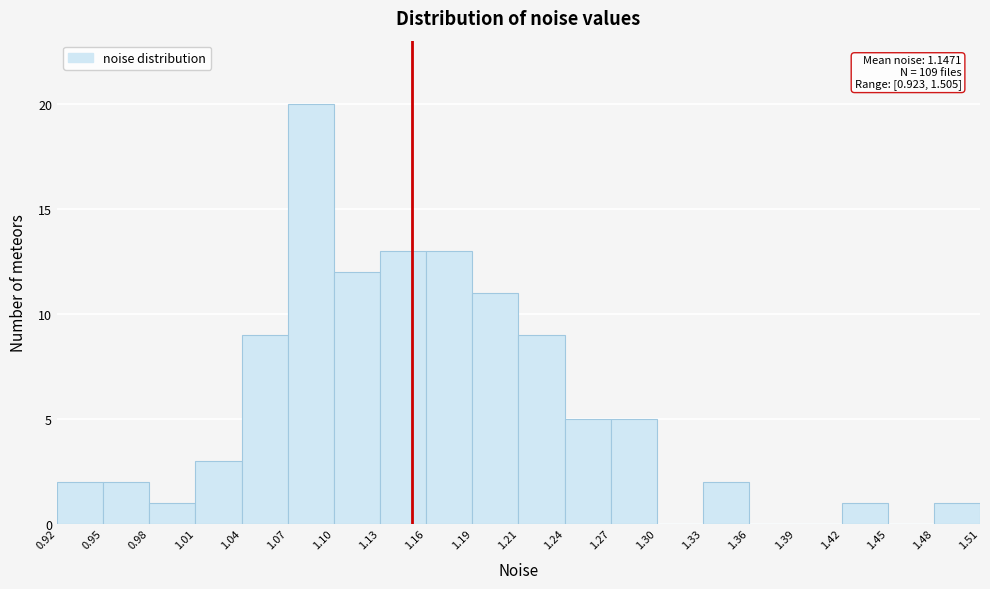

Over which range of the x-axis is the bar tallest?

1.07 to 1.10